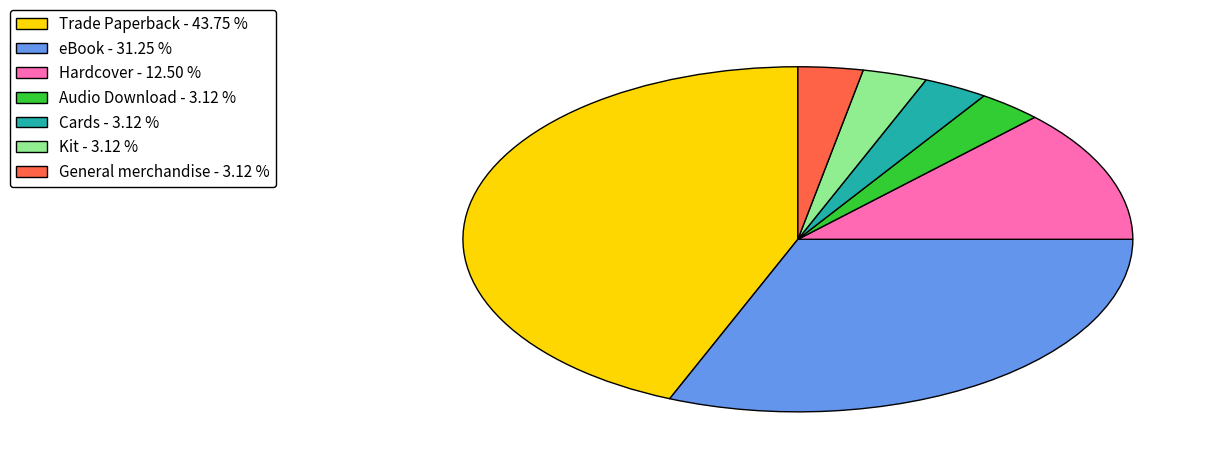

Does eBook represent more than half of the total?

No